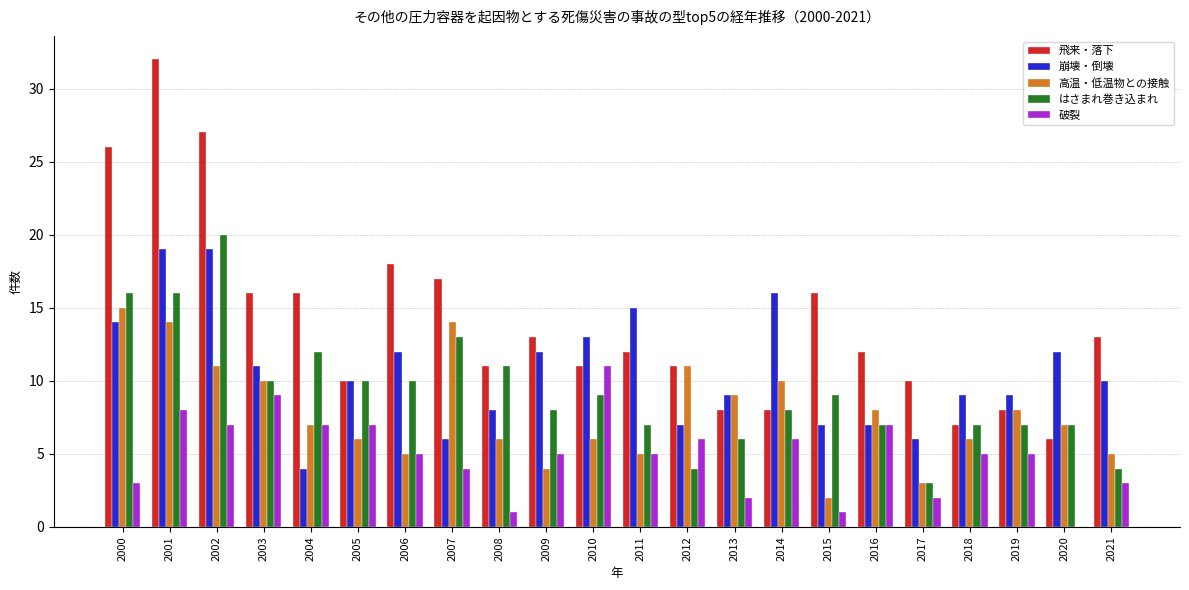

Does the chart contain stacked bars?

No